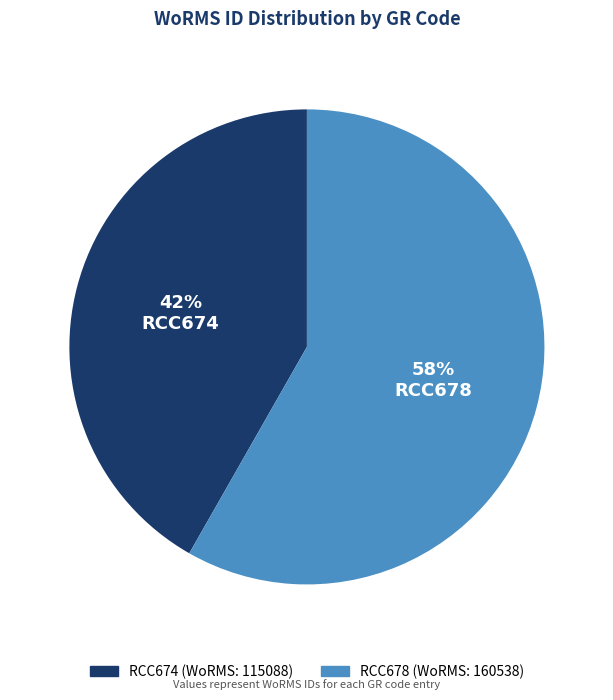

How many slices are in this pie chart?

2